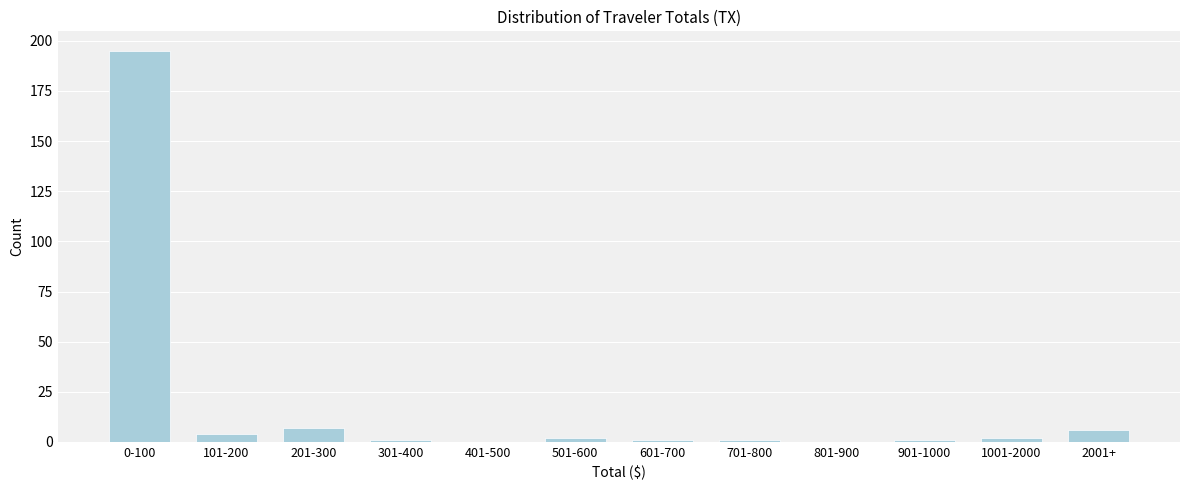

Reading right to left, extract all data points from this chart.

2001+=6	1001-2000=2	901-1000=1	801-900=0	701-800=1	601-700=1	501-600=2	401-500=0	301-400=1	201-300=7	101-200=4	0-100=195